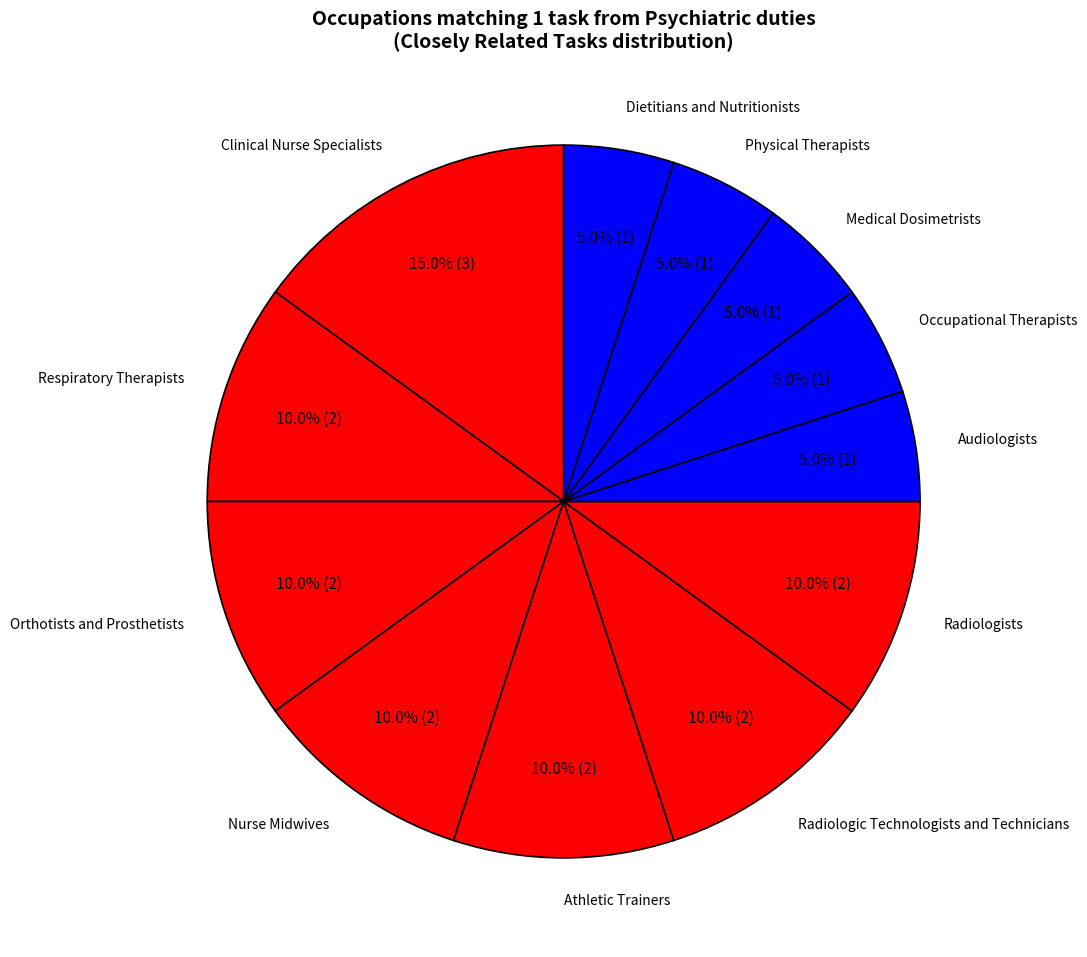

What is the largest slice in the pie chart?

Clinical Nurse Specialists